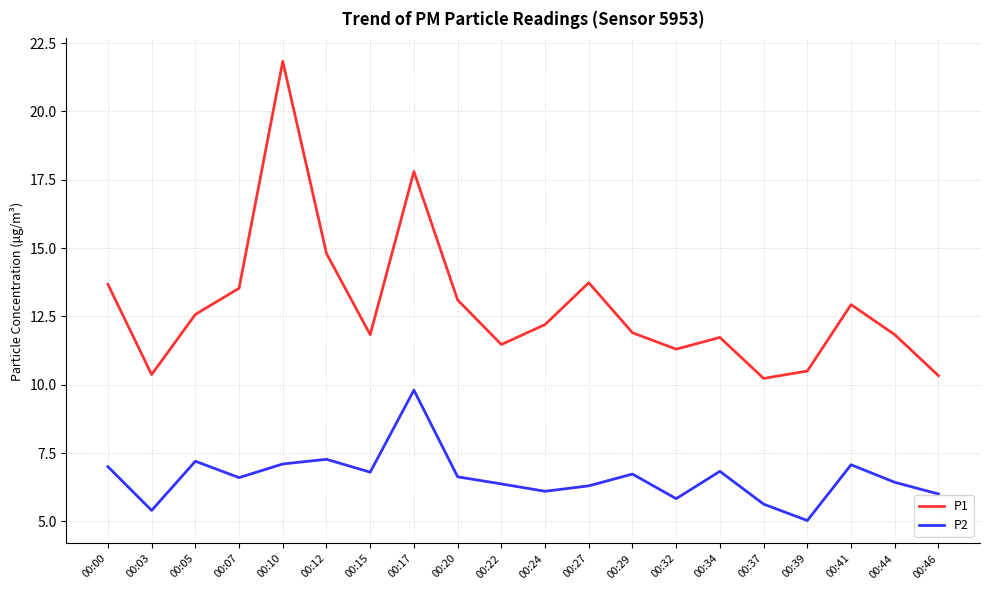

What is the average value of the P1 series?

12.9